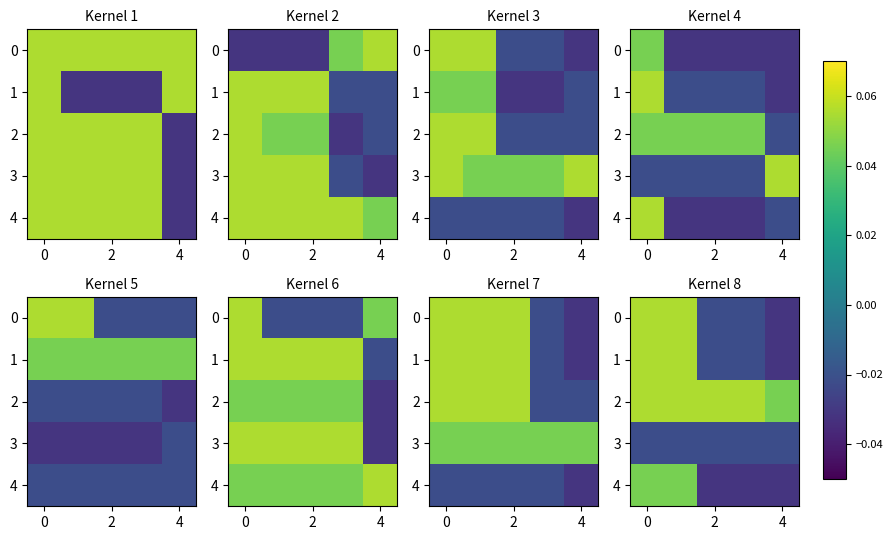

How many values in the 4 series are below 0?

3